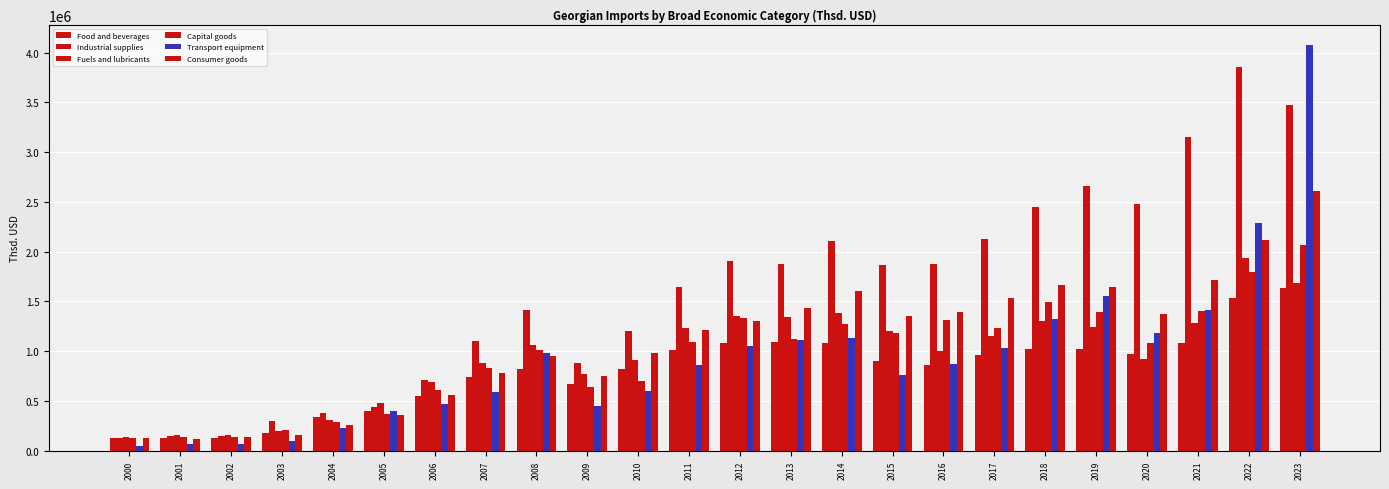

List the labels in order of Consumer goods value, largest first.

2023, 2022, 2021, 2018, 2019, 2014, 2017, 2013, 2016, 2020, 2015, 2012, 2011, 2010, 2008, 2007, 2009, 2006, 2005, 2004, 2003, 2002, 2000, 2001